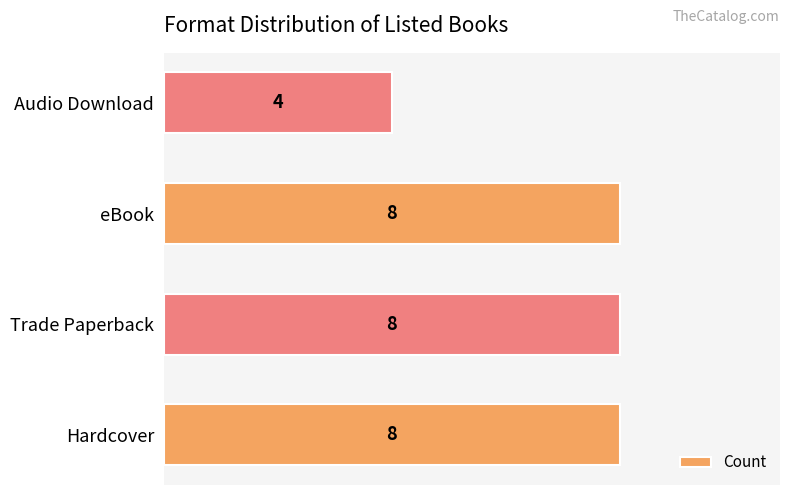

Are the bars grouped side by side (vs. stacked)?

No